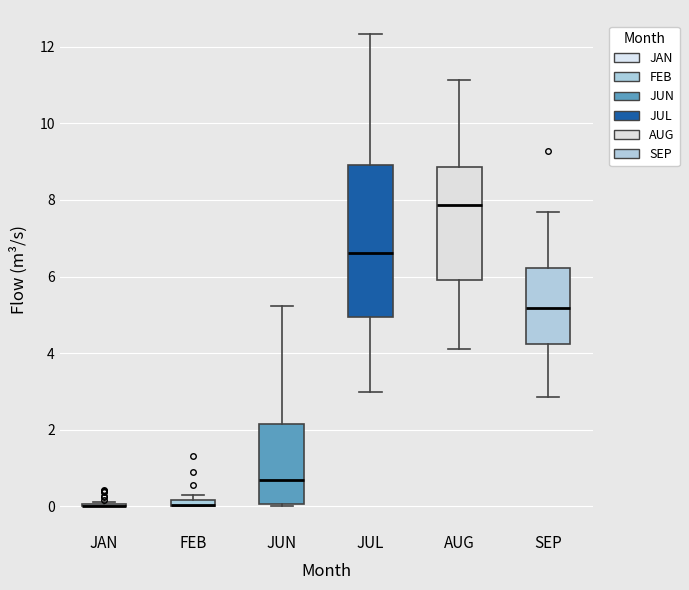

Where does the lower whisker of the box for SEP end on the y-axis? The values are not printed on the chart, so give them approximately, as read against the axis.

2.8